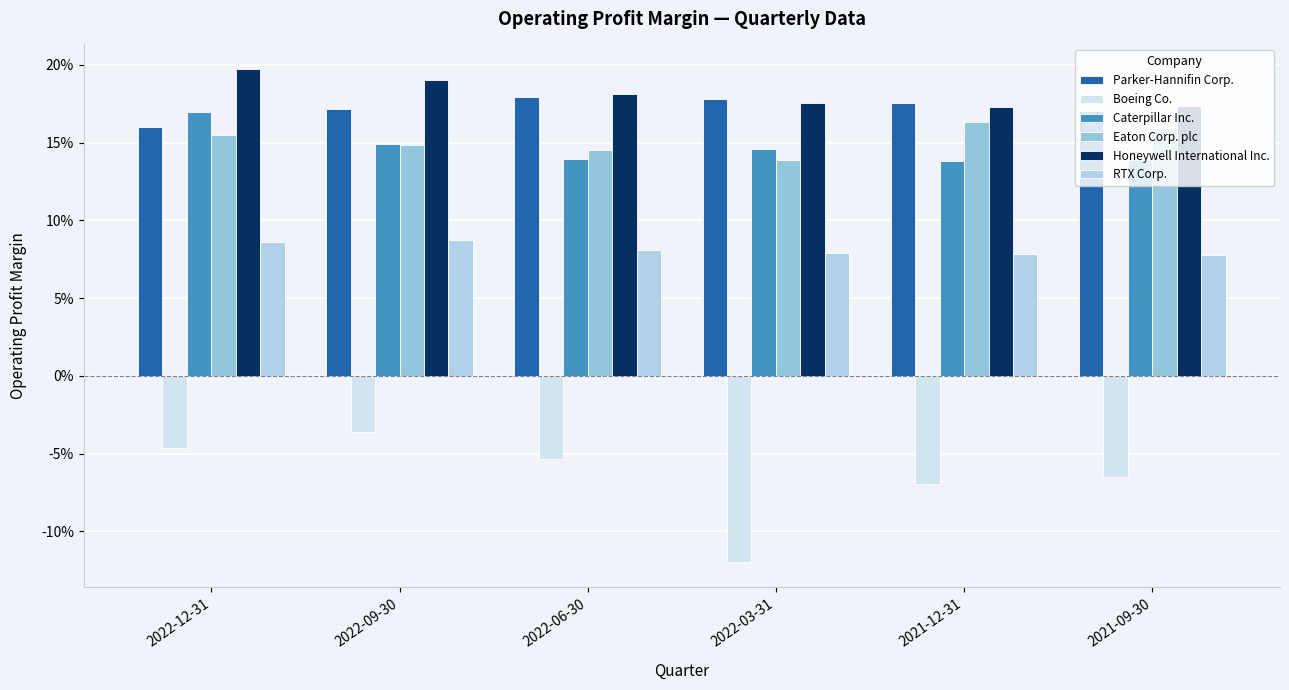

What is the value of the Eaton Corp. plc bar at the 2nd from the left?

0.1